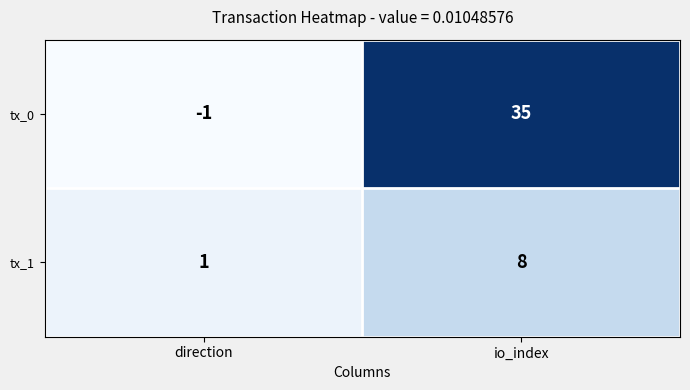

What is the highest value of the tx_0 series?

35